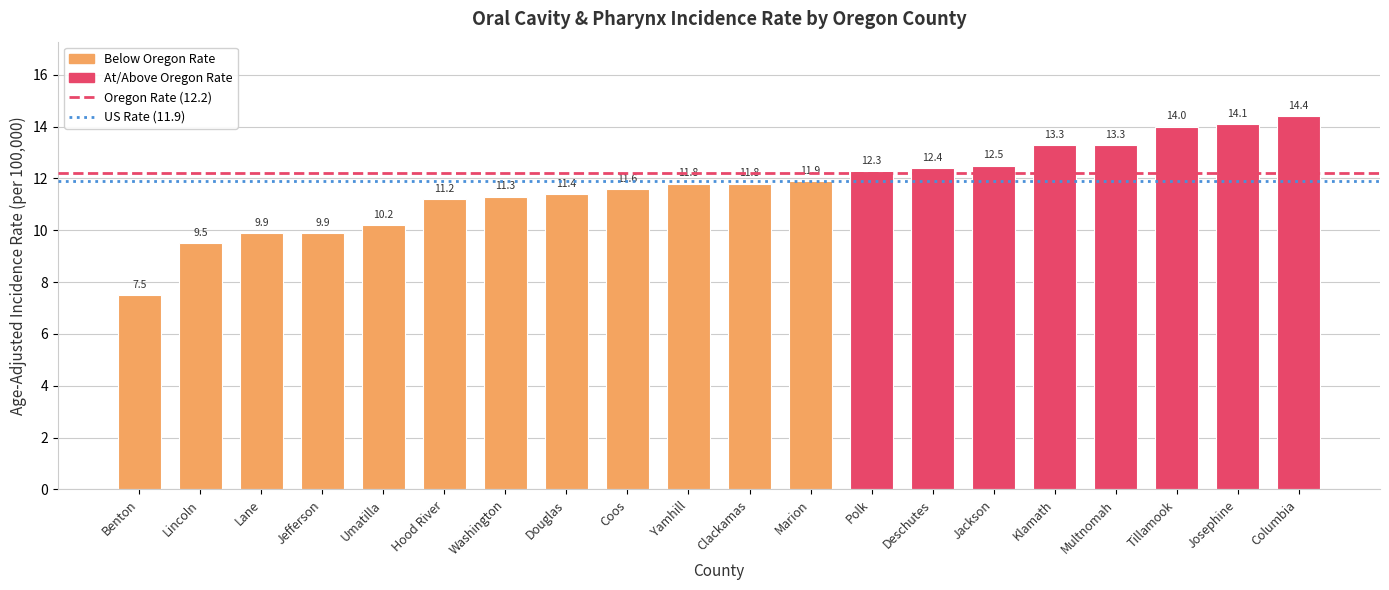

How many data points does each series have?

20